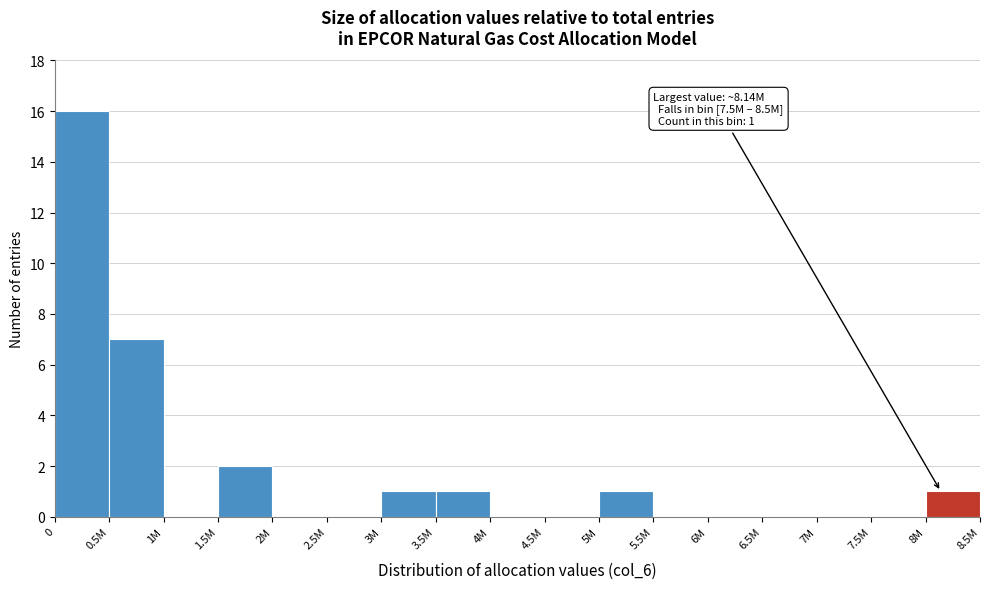

Reading left to right, extract all data points from this chart.

0=16	0.5M=7	1M=0	1.5M=2	2M=0	2.5M=0	3M=1	3.5M=1	4M=0	4.5M=0	5M=1	5.5M=0	6M=0	6.5M=0	7M=0	7.5M=0	8M=1